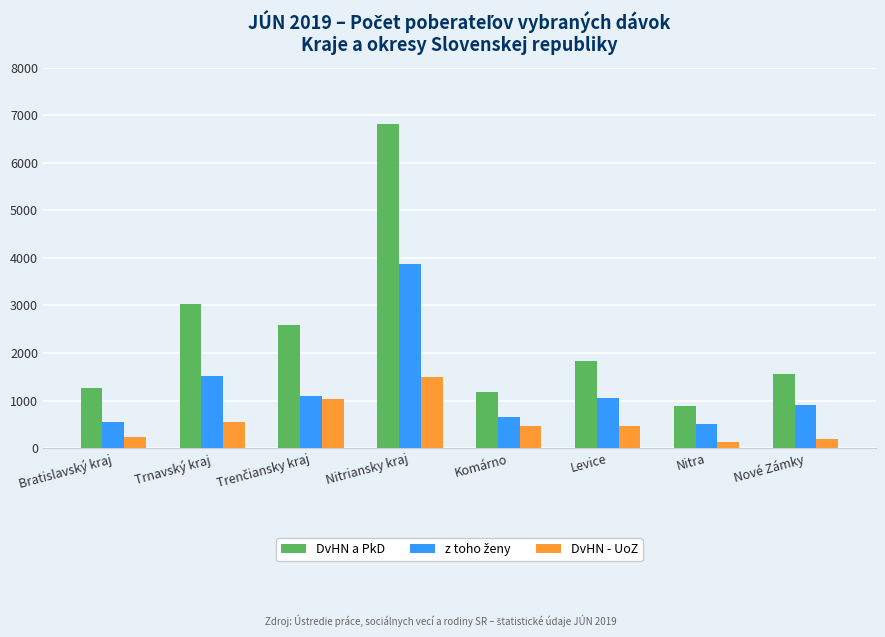

What is the spread (max minus min) of values at Levice?

1366